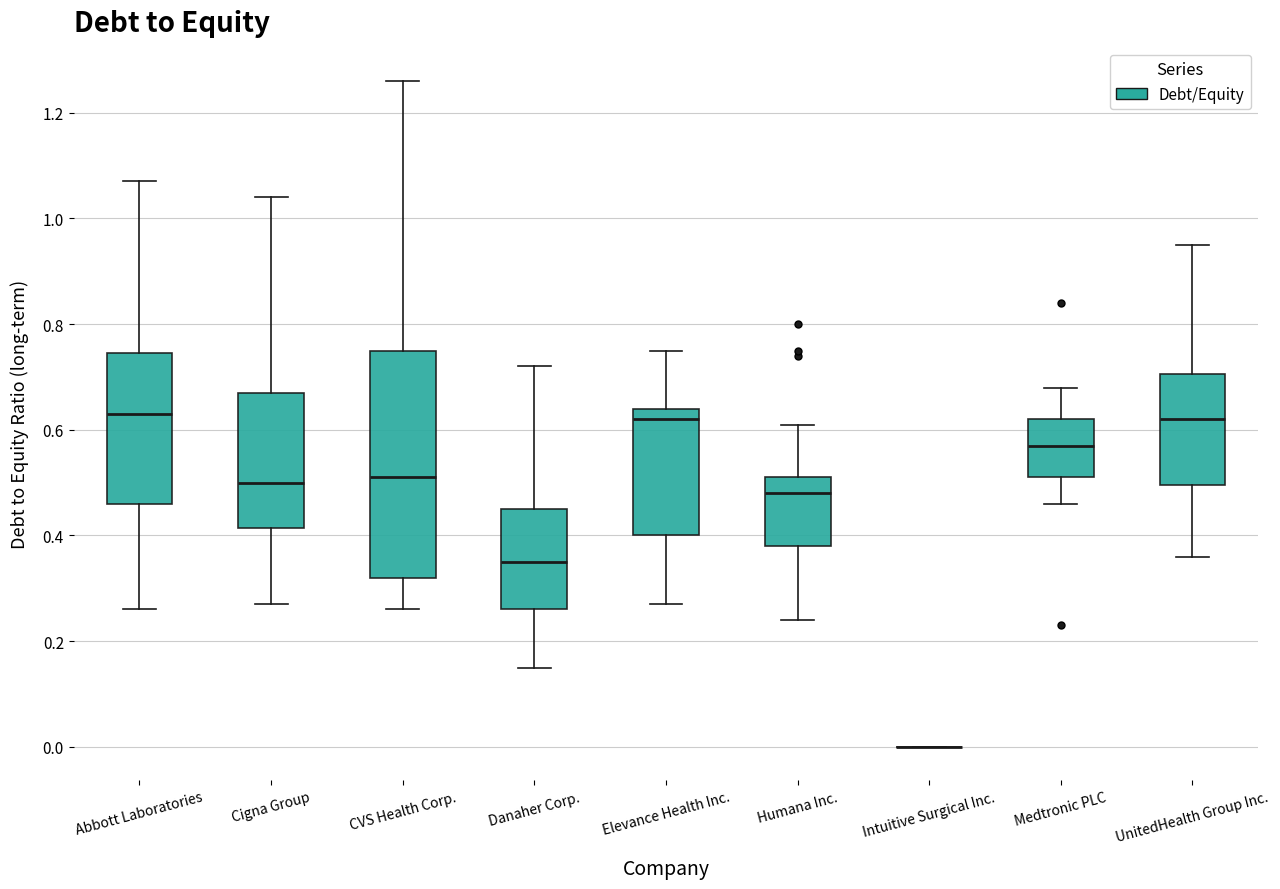

Reading left to right, transcribe this box plot: for each box, give where its median line is, the range the box spans, and where its two whiskers end, as read against the y-axis. The values are not printed on the chart, so give them approximately, as read against the axis.

Abbott Laboratories: median 0.64, box 0.46 to 0.74, whiskers 0.26 to 1.08
Cigna Group: median 0.50, box 0.42 to 0.68, whiskers 0.28 to 1.04
CVS Health Corp.: median 0.52, box 0.32 to 0.76, whiskers 0.26 to 1.26
Danaher Corp.: median 0.36, box 0.26 to 0.46, whiskers 0.16 to 0.72
Elevance Health Inc.: median 0.62, box 0.40 to 0.64, whiskers 0.28 to 0.76
Humana Inc.: median 0.48, box 0.38 to 0.52, whiskers 0.24 to 0.62
Intuitive Surgical Inc.: box collapsed to a line at 0.00, whiskers 0.00 to 0.00
Medtronic PLC: median 0.58, box 0.52 to 0.62, whiskers 0.46 to 0.68
UnitedHealth Group Inc.: median 0.62, box 0.50 to 0.70, whiskers 0.36 to 0.96